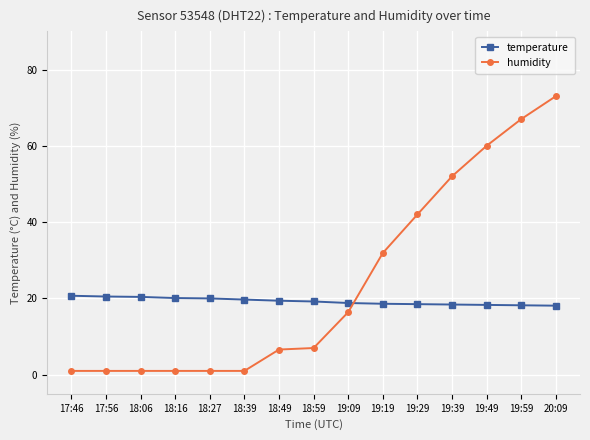

How many distinct data groups are displayed?

2